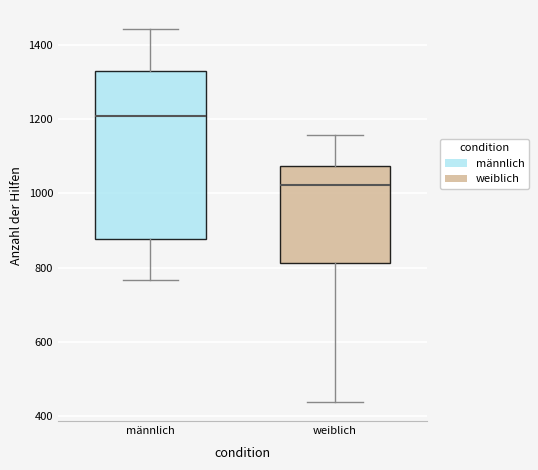

Which box is the tallest, from its lower edge to its upper edge?

männlich